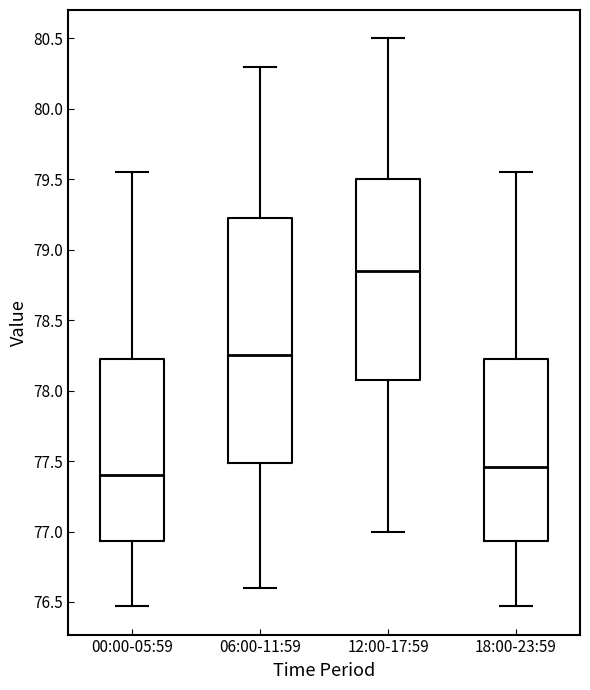

Reading left to right, transcribe this box plot: for each box, give where its median line is, the range the box spans, and where its two whiskers end, as read against the y-axis. The values are not printed on the chart, so give them approximately, as read against the axis.

00:00-05:59: median 77.40, box 76.95 to 78.25, whiskers 76.45 to 79.55
06:00-11:59: median 78.25, box 77.50 to 79.25, whiskers 76.60 to 80.30
12:00-17:59: median 78.85, box 78.10 to 79.50, whiskers 77.00 to 80.50
18:00-23:59: median 77.45, box 76.95 to 78.25, whiskers 76.45 to 79.55